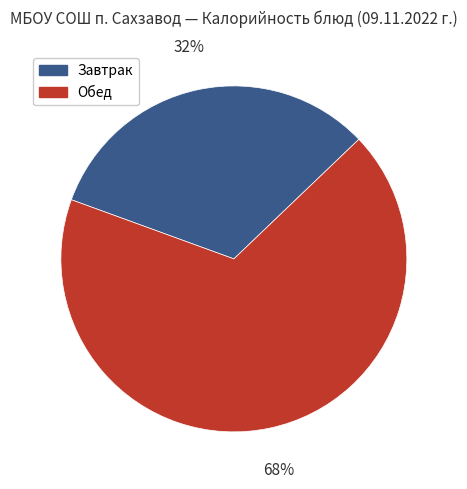

What percentage is the Обед slice, to the nearest percent?

68%